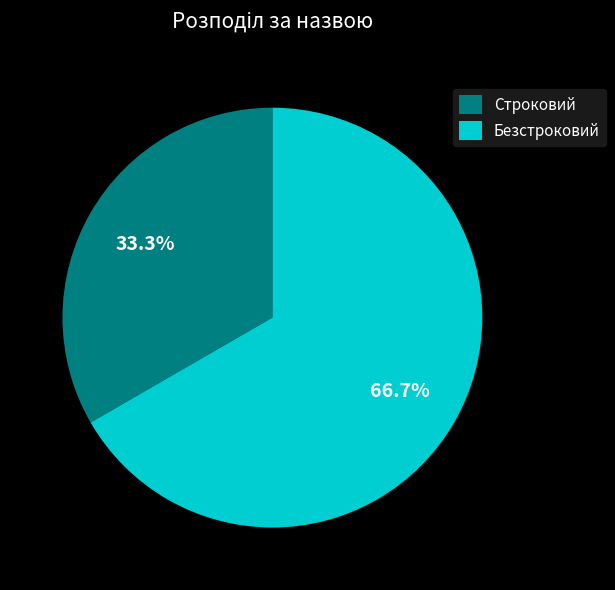

To the nearest percent, what is the combined percentage of Строковий and Безстроковий?

100%